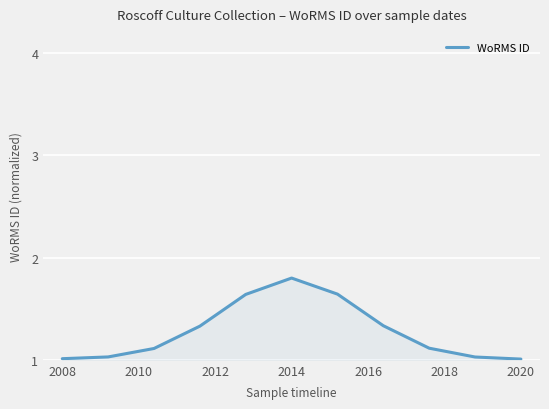

What is the maximum value shown in the chart?

1.8